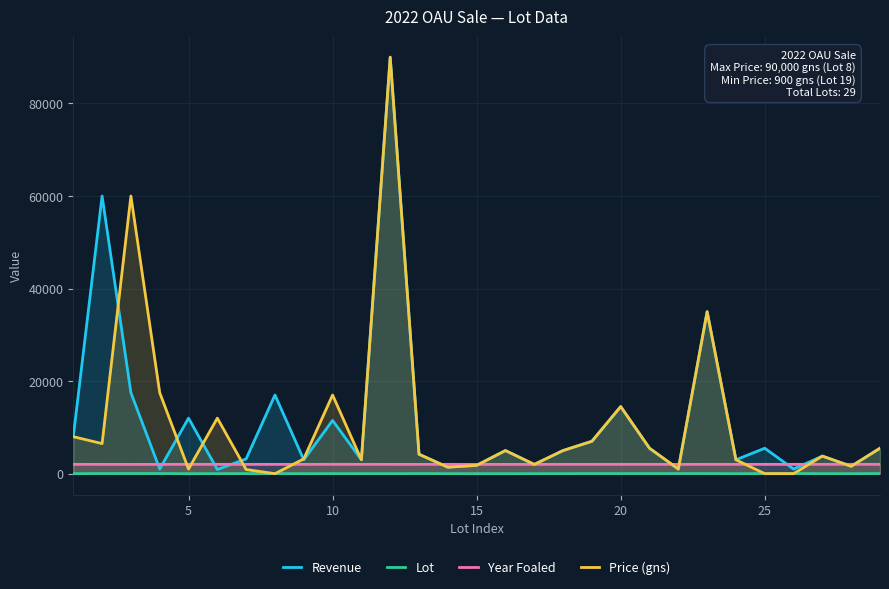

What is the maximum value for Revenue?

90000